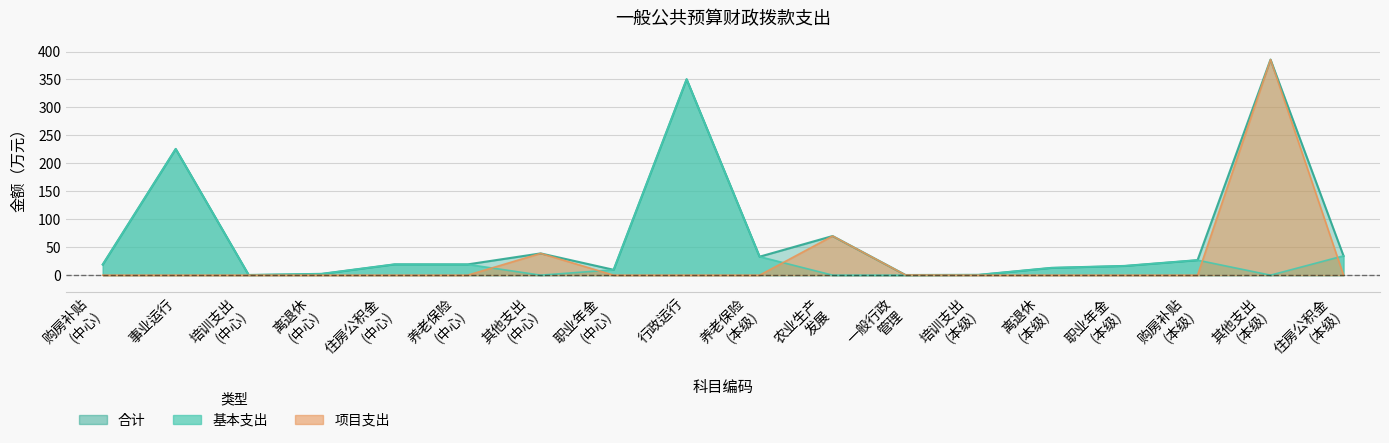

What is the difference between the highest and lowest values at 离退休 (本级)?

13.1